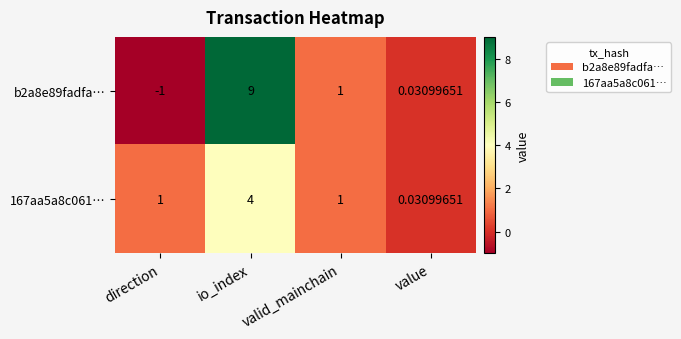

At which label is b2a8e89fadfa… closest to 4?

valid_mainchain